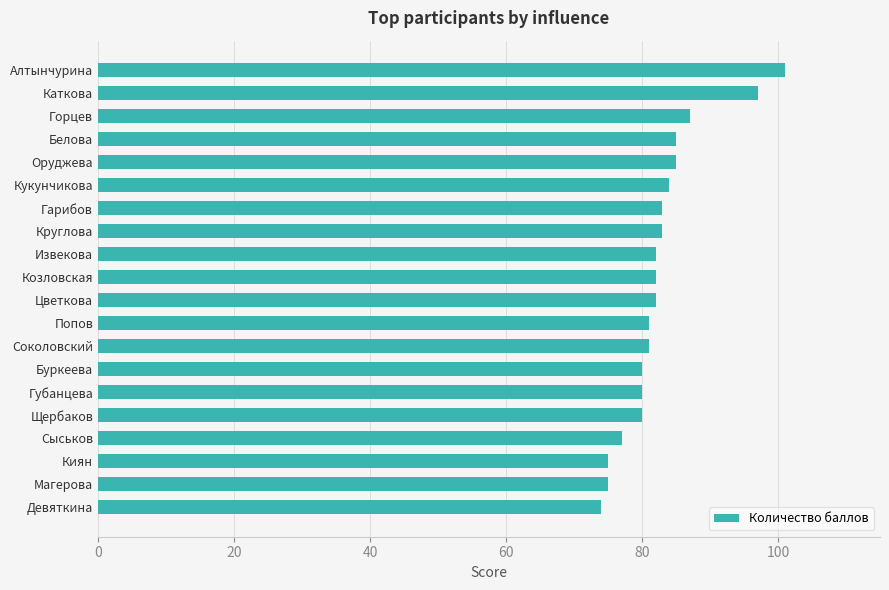

Is it true that the value at Киян is 107?

False